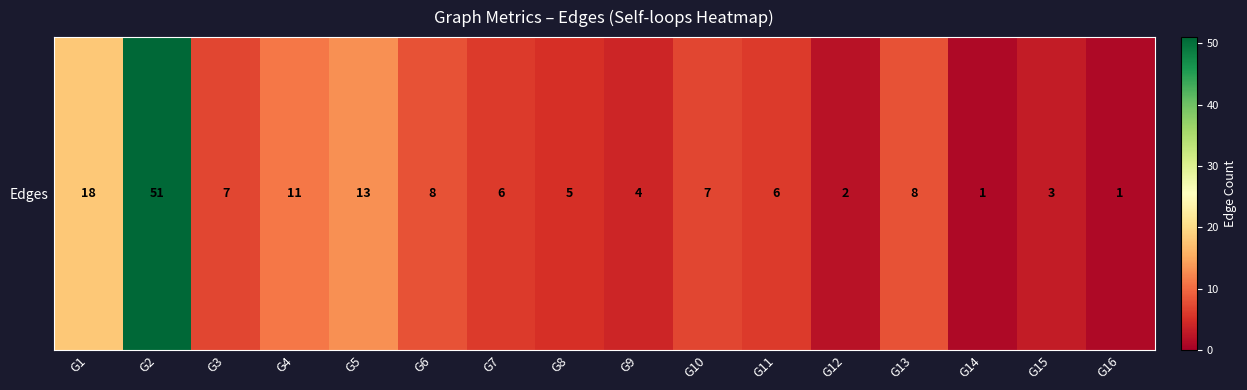

Is it true that the value at G13 is 8?

True